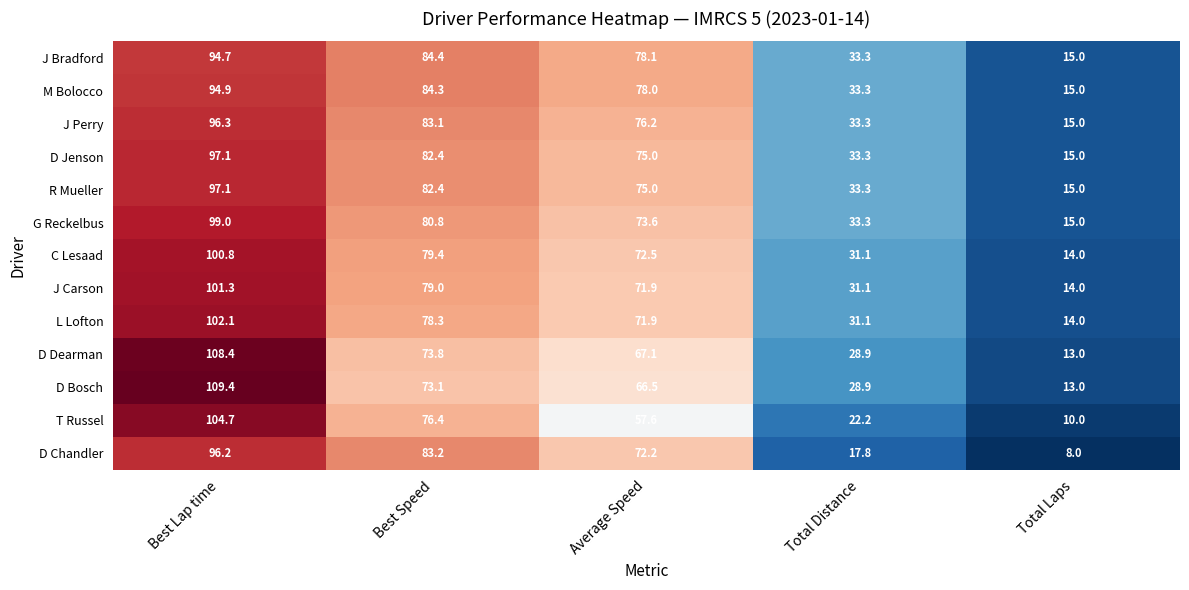

Between Average Speed and Total Laps, which series saw the biggest shift?

D Chandler